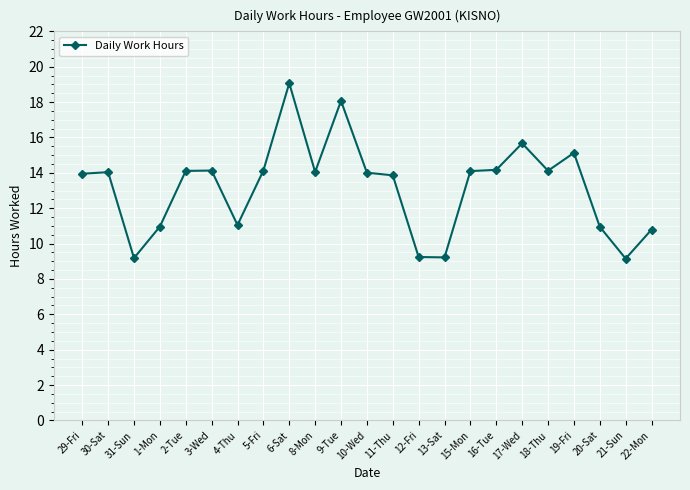

True or false: the data shows 3.2 at 1-Mon.

False